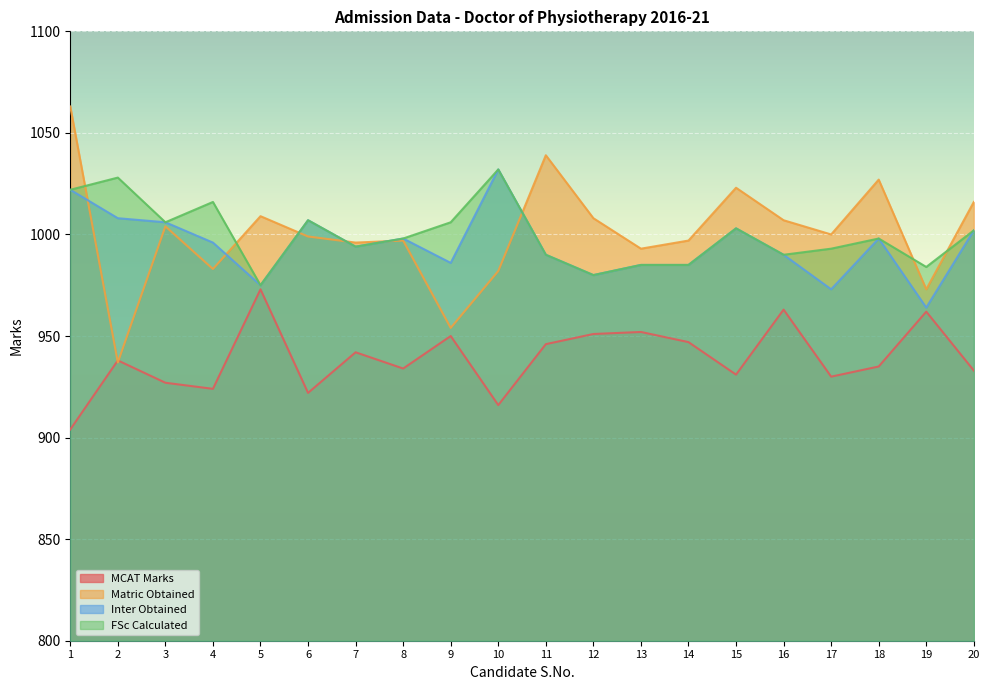

What is the total value across all series at 3?

3943